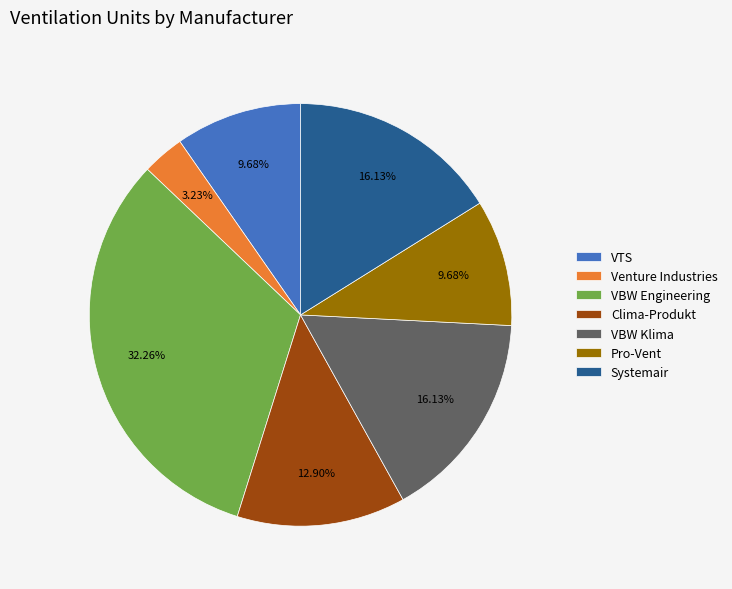

Which category has the biggest portion of the pie?

VBW Engineering